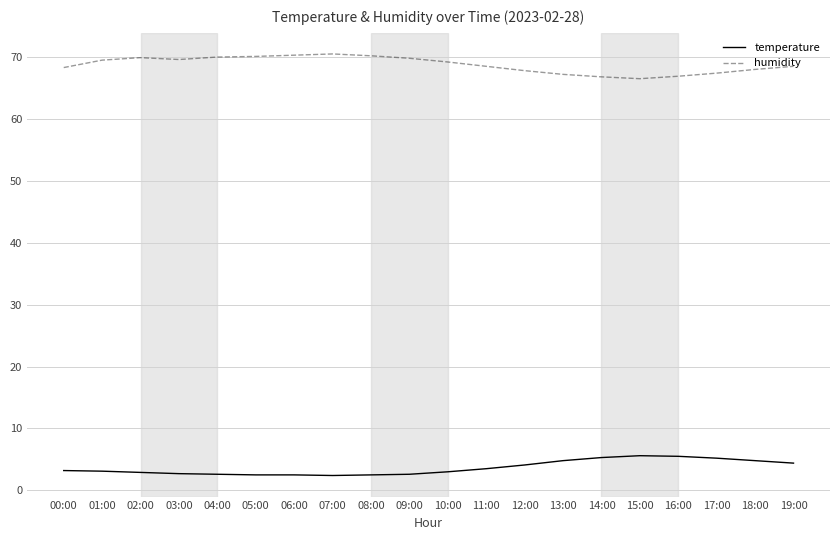

What position from the left is 08:00?

9